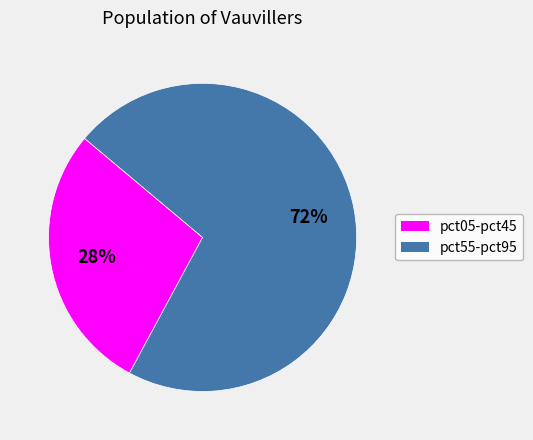

To the nearest percent, what is the difference between the largest and smallest slice percentages?

44%